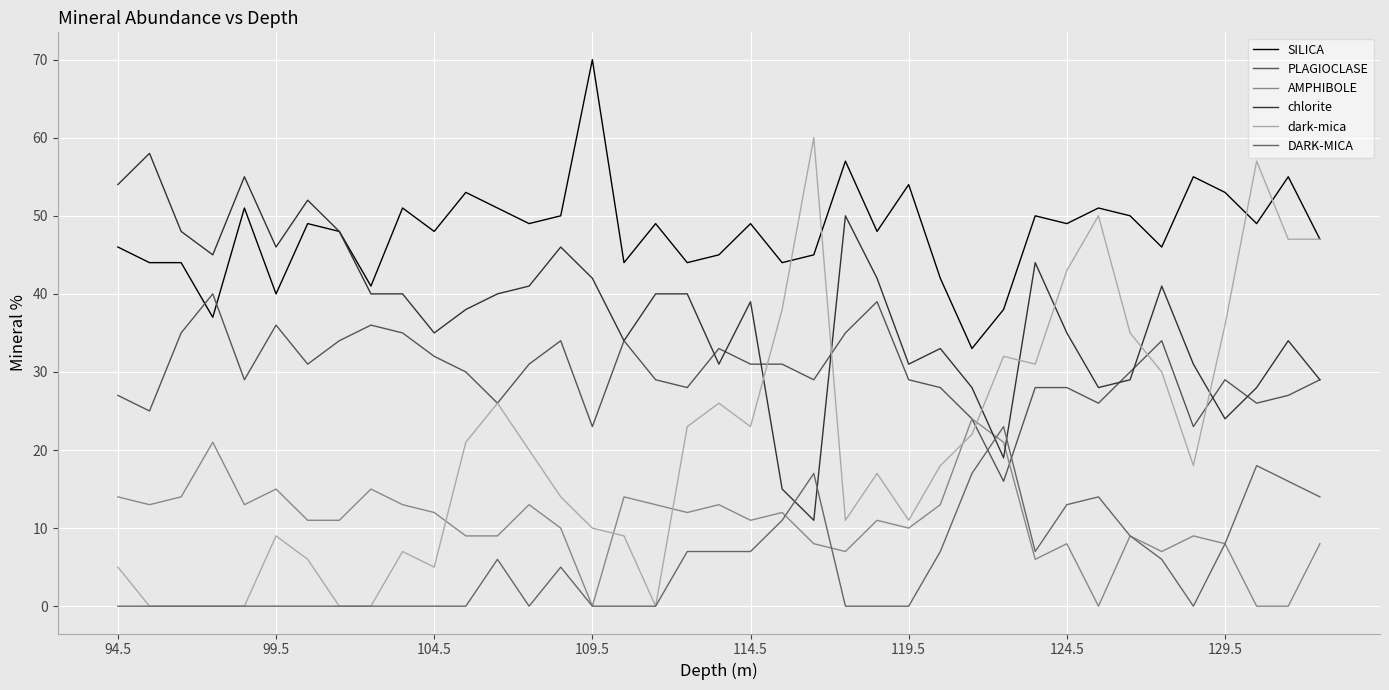

How many series are shown in this chart?

6